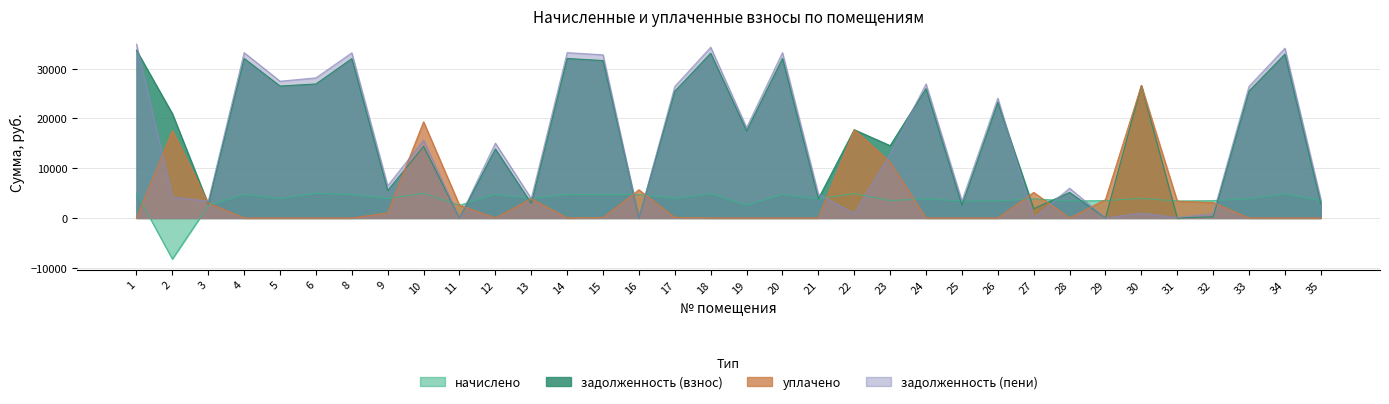

Reading left to right, list all the values displayed in this chart.

задолженность (взнос): 1=33721.5	2=20963.4	3=2773.8	4=32064.6	5=26522.0	6=26937.4	8=32027.6	9=5513.0	10=14397.5	11=0.0	12=13867.3	13=2938.7	14=32064.6	15=31641.3	16=0.0	17=25474.8	18=33112.9	19=17522.5	20=32064.6	21=3860.8	22=17736.7	23=14537.0	24=25992.6	25=2568.2	26=23229.2	27=1861.0	28=5136.3	29=0.0	30=26627.8	31=0.0	32=242.3	33=25507.2	34=32927.3	35=2912.0
начислено: 1=4968.6	2=-8259.5	3=2496.0	4=4724.5	5=3907.8	6=4945.2	8=4719.0	9=3907.8	10=4968.6	11=2574.0	12=4734.6	13=3907.8	14=4724.5	15=4672.2	16=4719.0	17=3939.0	18=4879.0	19=2581.8	20=4724.5	21=3861.0	22=4906.2	23=3502.2	24=3829.8	25=3424.2	26=3422.6	27=3861.0	28=3424.2	29=3502.2	30=3923.4	31=3424.2	32=3502.2	33=3861.0	34=4851.6	35=3494.4
уплачено: 1=0.0	2=17534.5	3=3000.0	4=0.0	5=0.0	6=0.0	8=0.0	9=1000.0	10=19324.0	11=2574.0	12=0.0	13=3900.0	14=0.0	15=68.5	16=5661.8	17=100.0	18=0.0	19=0.0	20=0.0	21=0.0	22=17736.7	23=11212.0	24=0.0	25=0.0	26=0.0	27=5138.0	28=0.0	29=3684.0	30=26627.8	31=3369.7	32=3093.6	33=0.0	34=0.0	35=0.0
задолженность (пени): 1=34963.7	2=4201.1	3=3397.8	4=33245.8	5=27499.0	6=28173.7	8=33207.4	9=6489.9	10=15639.7	11=0.0	12=15051.0	13=3915.6	14=33245.8	15=32809.3	16=0.0	17=26453.7	18=34332.6	19=18168.0	20=33245.8	21=4826.1	22=908.7	23=12932.6	24=26950.1	25=3424.2	26=24084.8	27=0.0	28=5992.4	29=0.4	30=980.9	31=92.3	32=867.8	33=26472.5	34=34140.2	35=3785.6